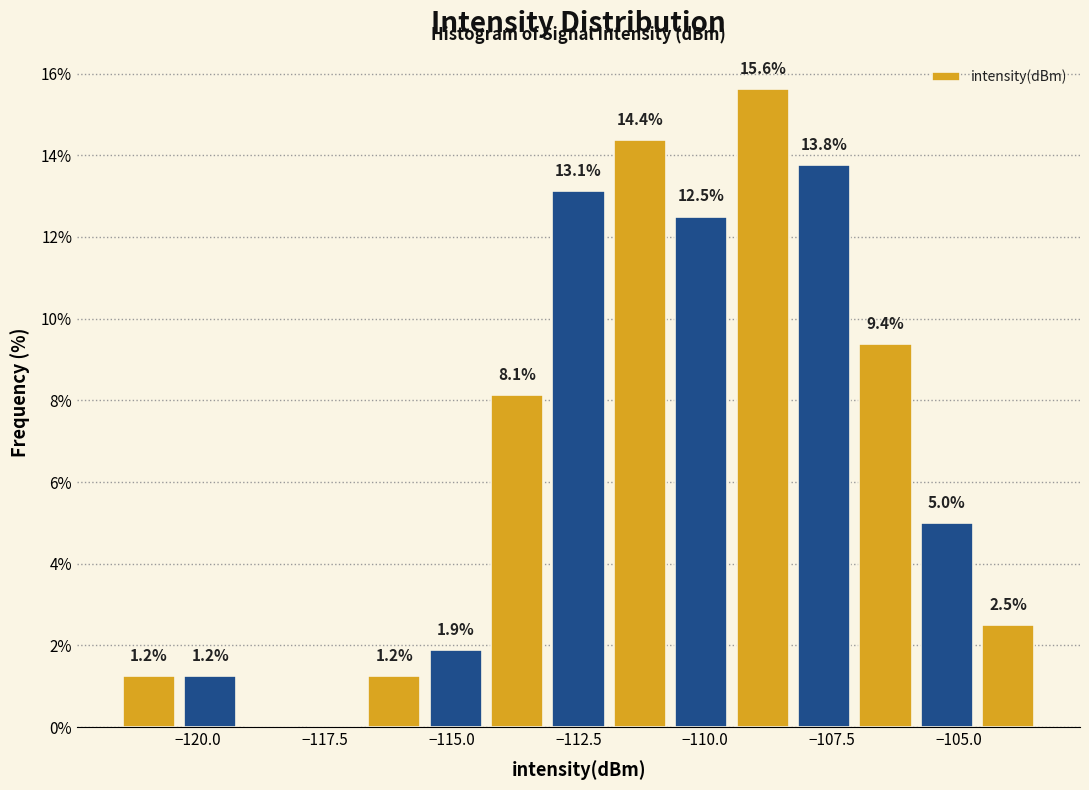

Read against the x-axis, roughly where is the centre of the tallest bar?

-109.0